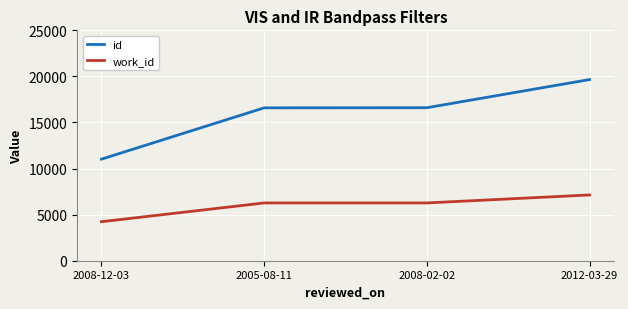

What is the spread (max minus min) of values at 2008-02-02?

10333